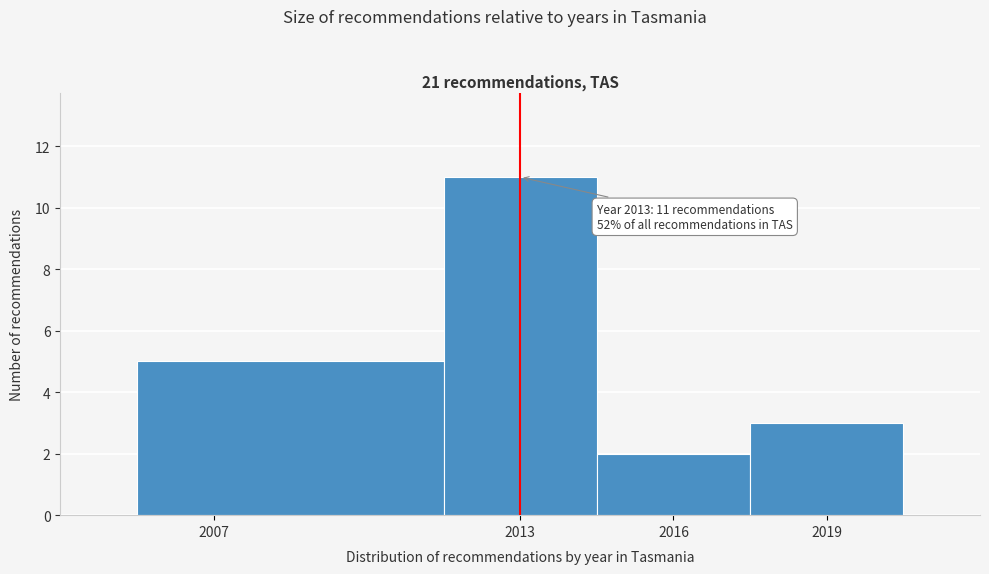

Over which range of the x-axis is the bar tallest?

2011.5 to 2014.5